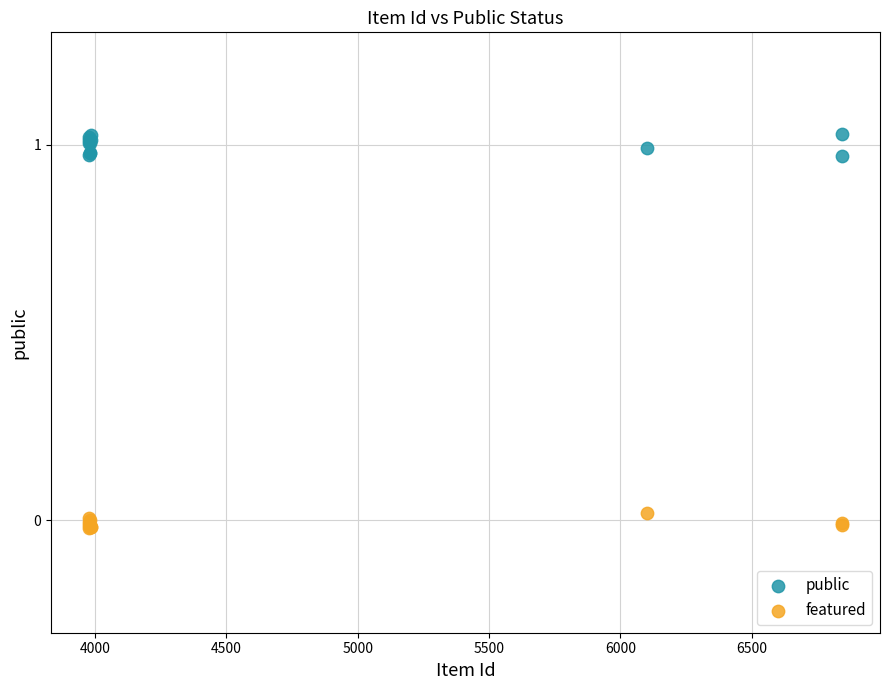

Which series reaches the maximum Y coordinate?

public